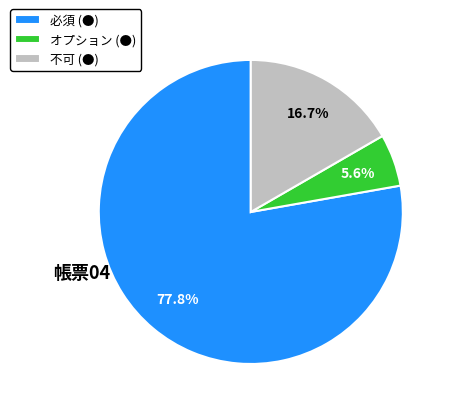

Count the number of slices in the pie.

3